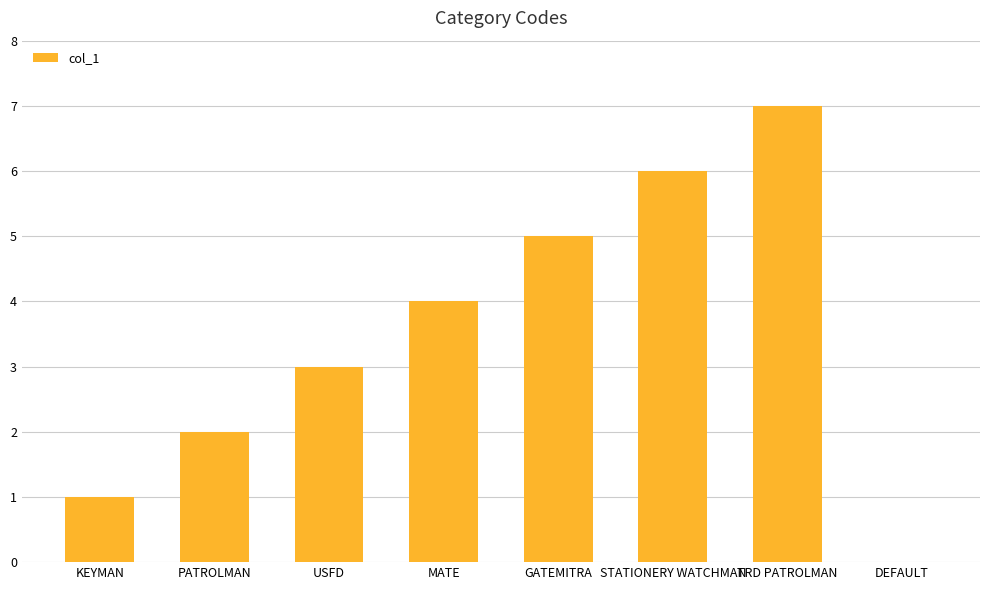

Reading left to right, what are all the values shown in this chart?

KEYMAN=1	PATROLMAN=2	USFD=3	MATE=4	GATEMITRA=5	STATIONERY WATCHMAN=6	TRD PATROLMAN=7	DEFAULT=0